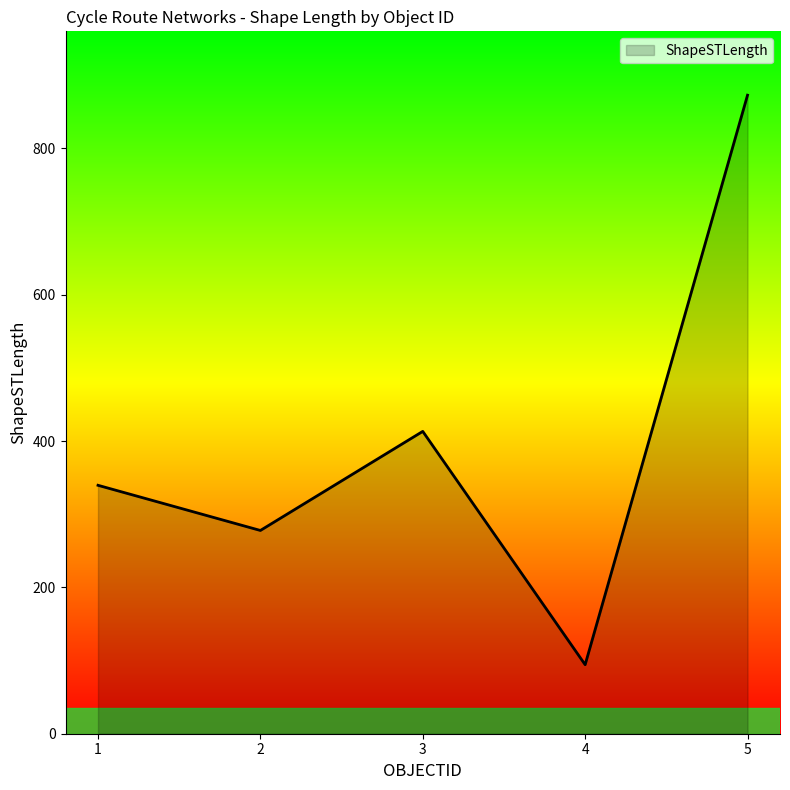

How many values are below 339?

2